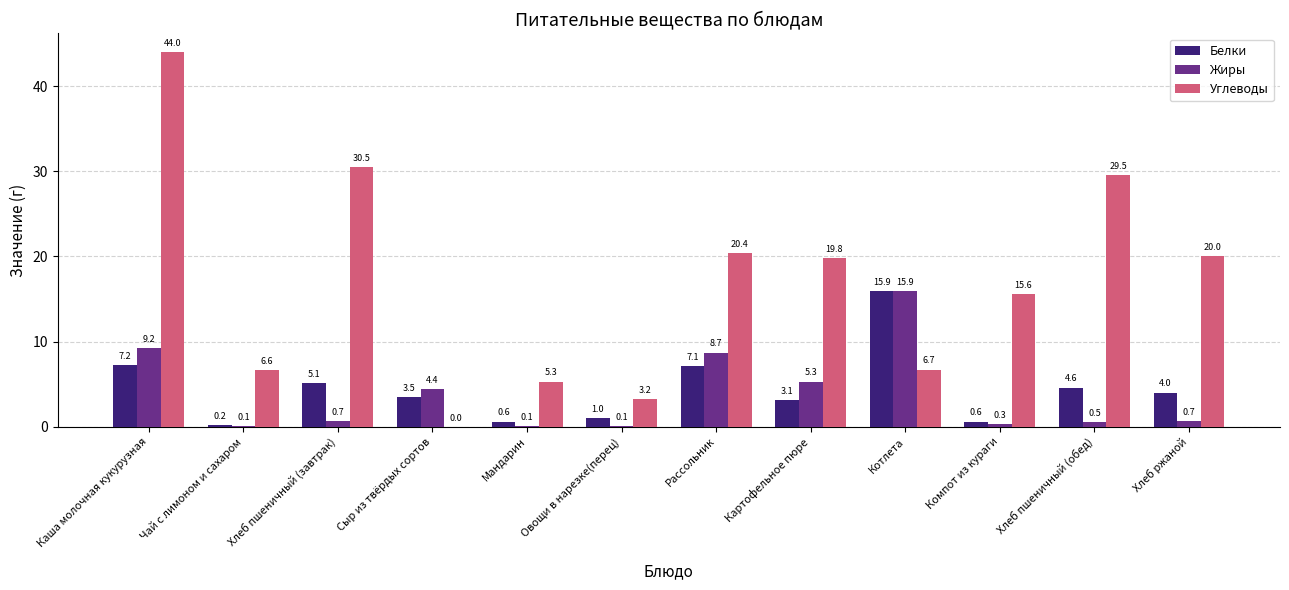

What is the approximate value of Жиры at Каша молочная кукурузная?

9.2